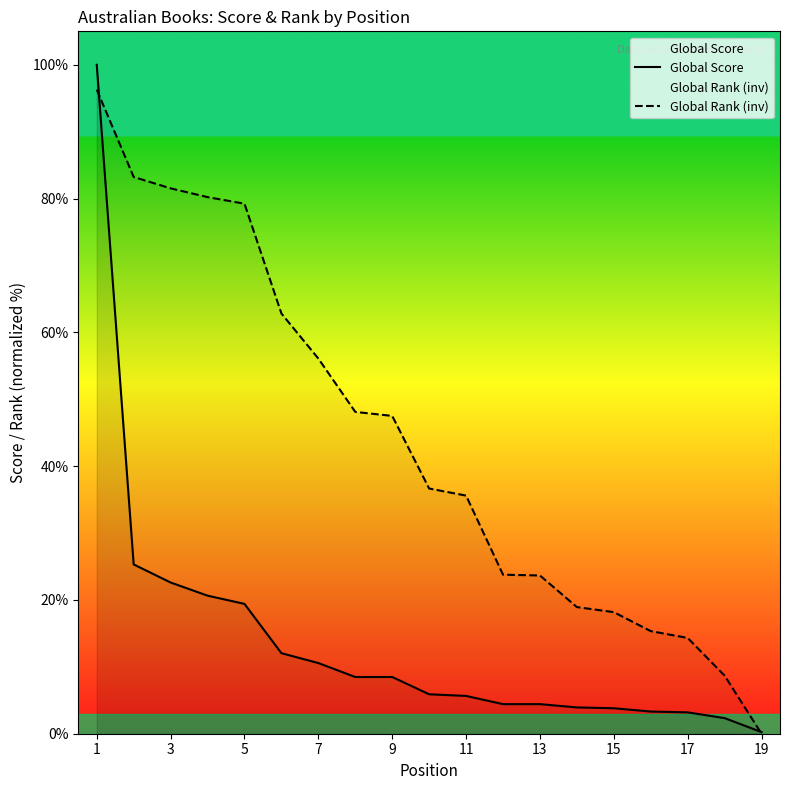

Read the Global Score value at 17.

3.2